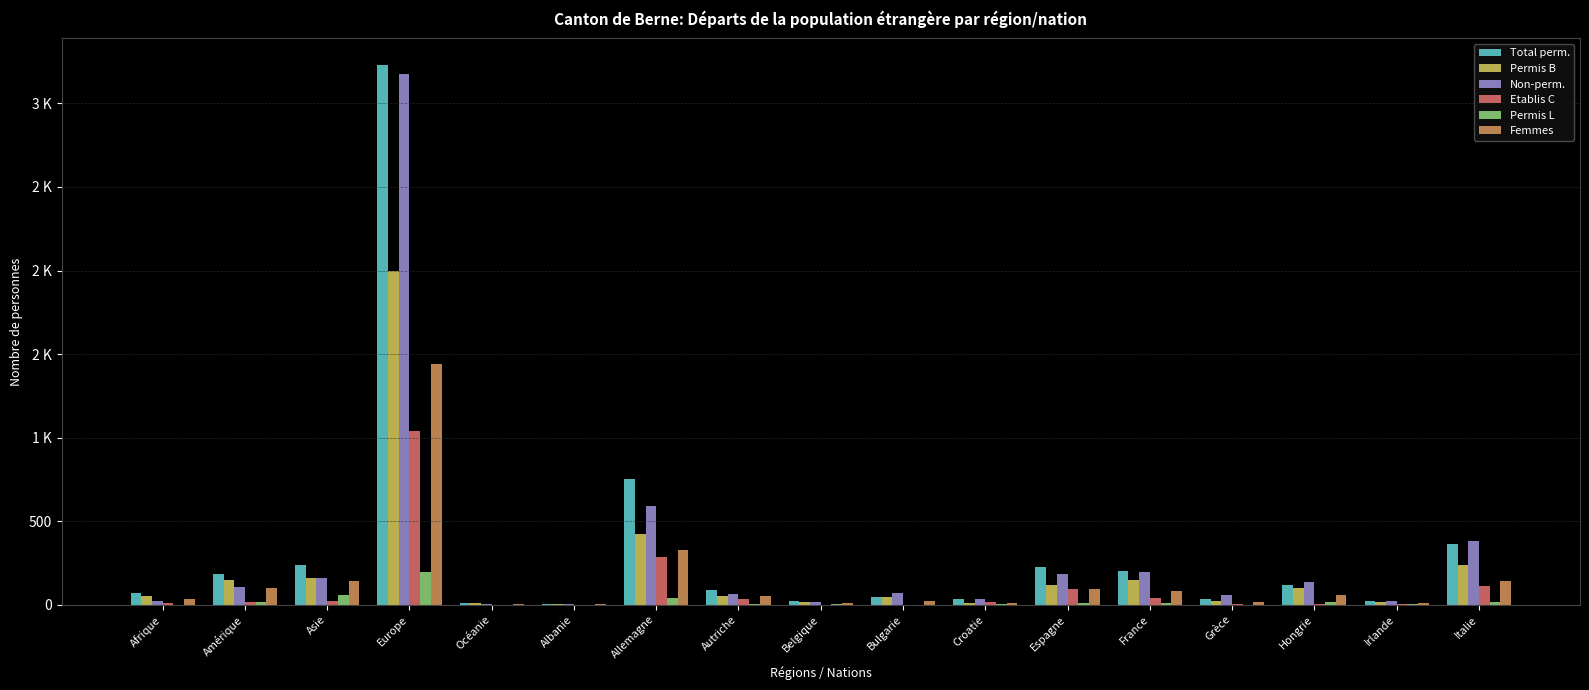

Rank the series by their maximum value, from lowest to highest.

Permis L, Etablis C, Femmes, Permis B, Non-perm., Total perm.